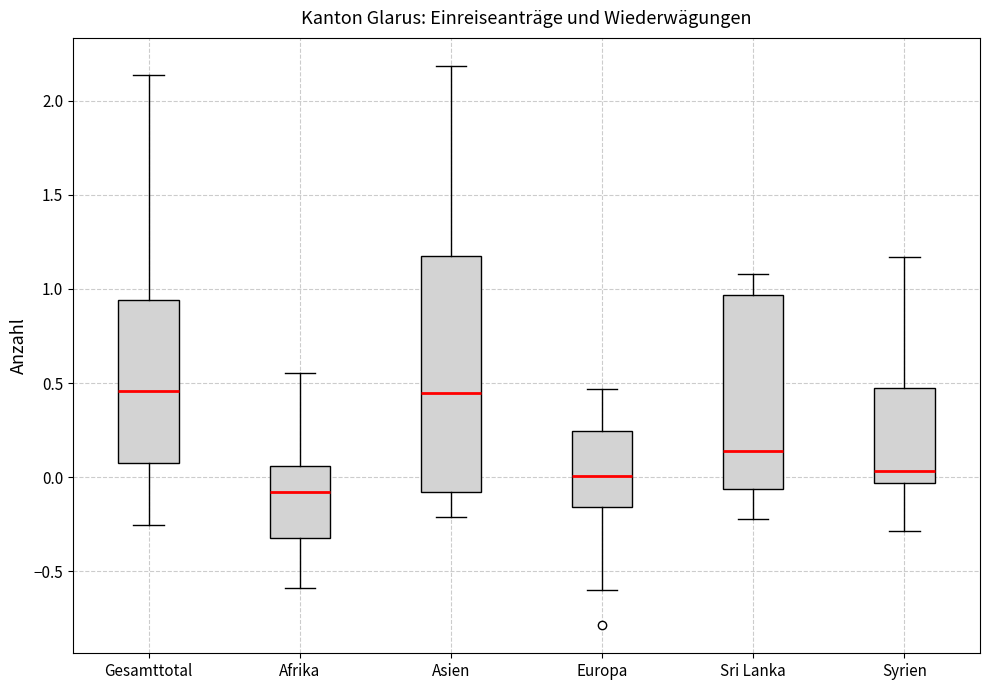

Reading left to right, transcribe this box plot: for each box, give where its median line is, the range the box spans, and where its two whiskers end, as read against the y-axis. The values are not printed on the chart, so give them approximately, as read against the axis.

Gesamttotal: median 0.45, box 0.05 to 0.95, whiskers -0.25 to 2.15
Afrika: median -0.10, box -0.30 to 0.05, whiskers -0.60 to 0.55
Asien: median 0.45, box -0.10 to 1.20, whiskers -0.20 to 2.20
Europa: median 0.00, box -0.15 to 0.25, whiskers -0.60 to 0.45
Sri Lanka: median 0.15, box -0.05 to 0.95, whiskers -0.20 to 1.10
Syrien: median 0.05, box -0.05 to 0.45, whiskers -0.30 to 1.15